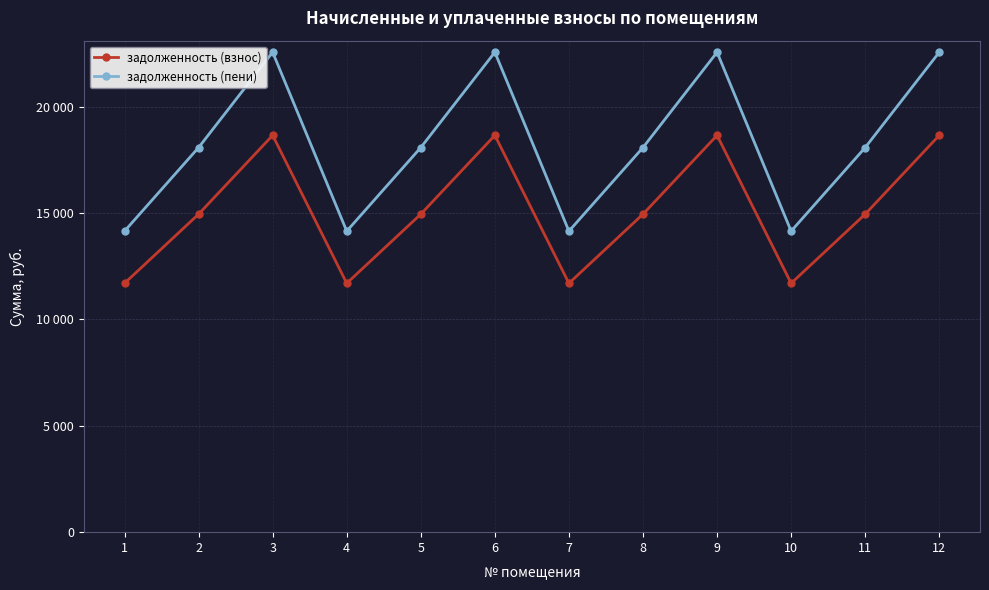

Does the chart have visible grid lines?

Yes